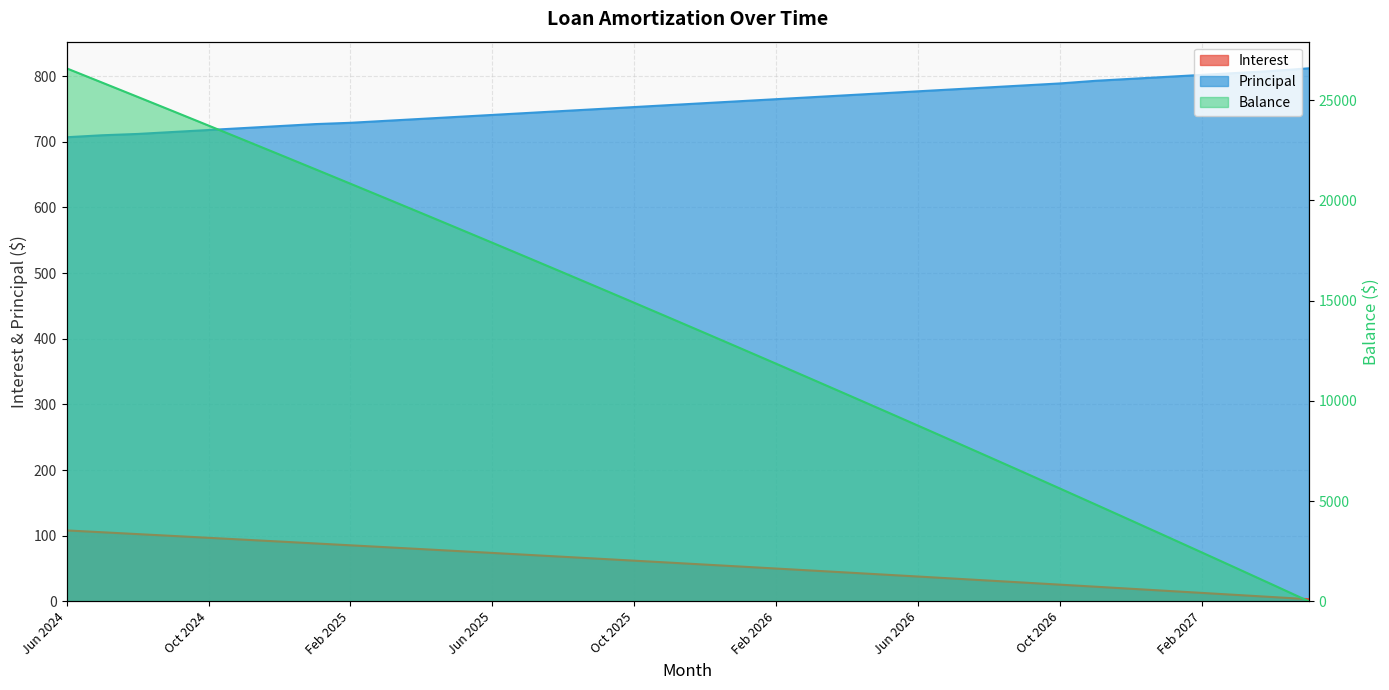

What is the value of the Interest point at the 35th from the left?

6.4